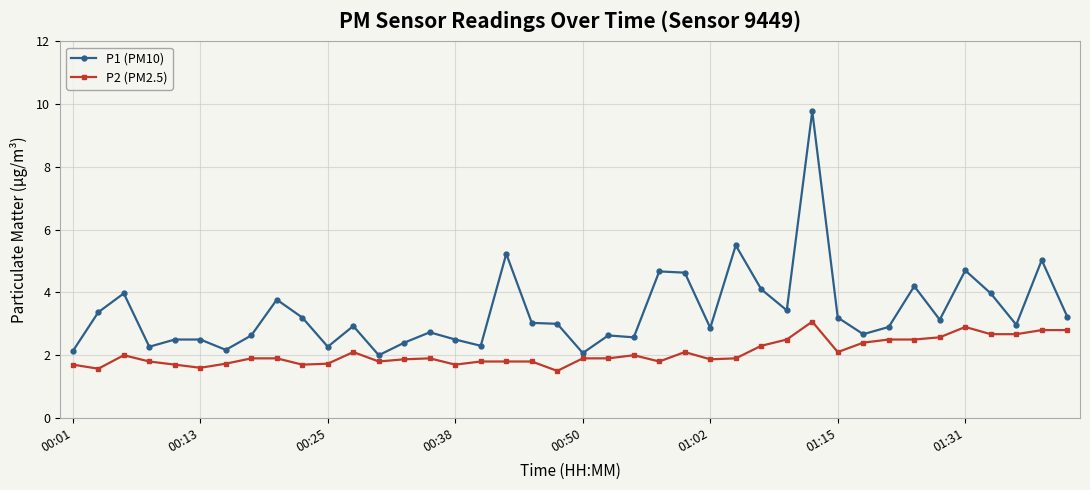

What is the average value of the P1 (PM10) series?

3.4